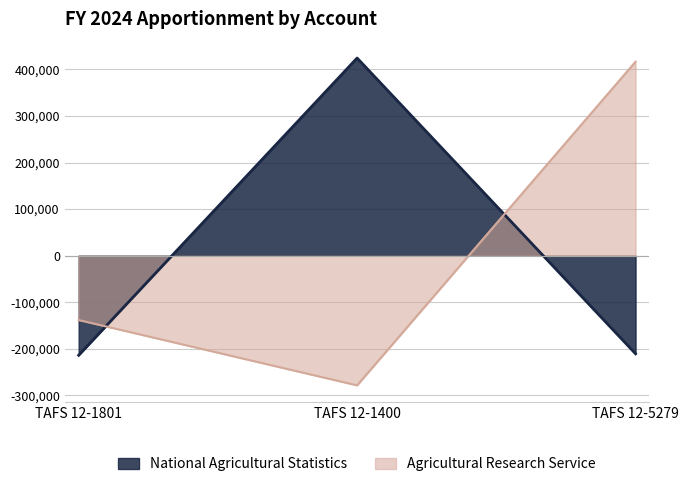

Reading right to left, extract all data points from this chart.

National Agricultural Statistics: TAFS 12-5279=-210558.4	TAFS 12-1400=424260.2	TAFS 12-1801=-213701.8
Agricultural Research Service: TAFS 12-5279=416468.1	TAFS 12-1400=-278346.5	TAFS 12-1801=-138121.5